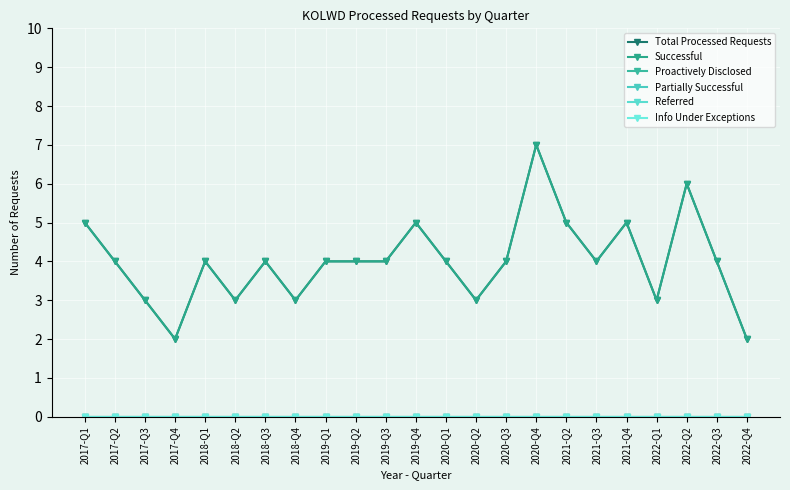

Between 2021-Q3 and 2022-Q2, which series saw the biggest shift?

Total Processed Requests